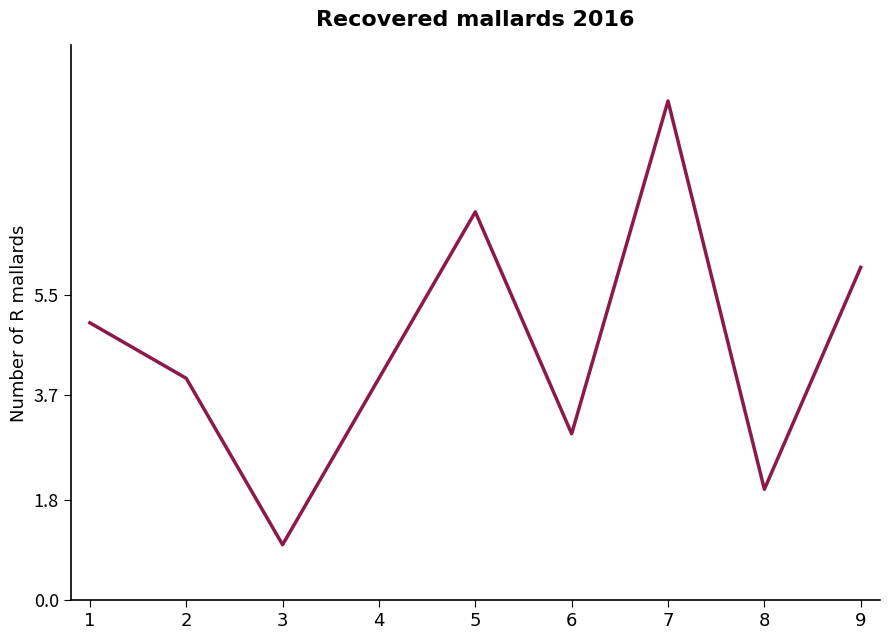

What is the ratio of the value at 6 to the value at 1?

0.6